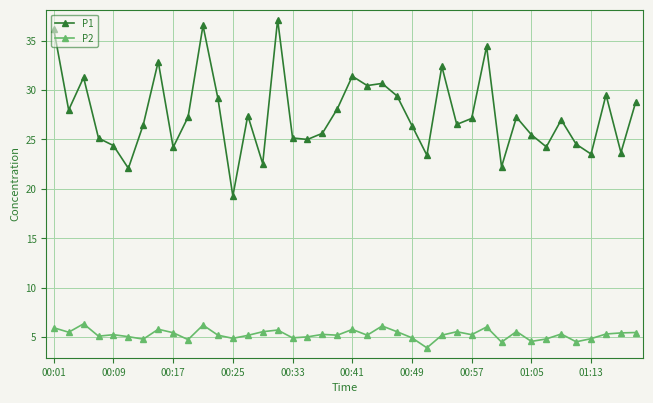

What is the value of the P2 point at the 14th from the left?

5.2